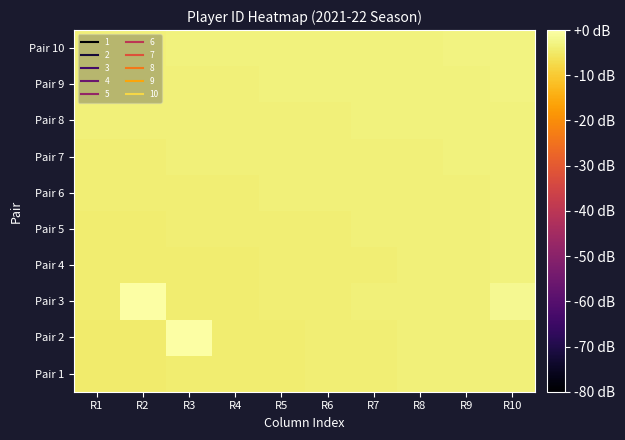

What is the difference between the highest and lowest values at R2?

4.5